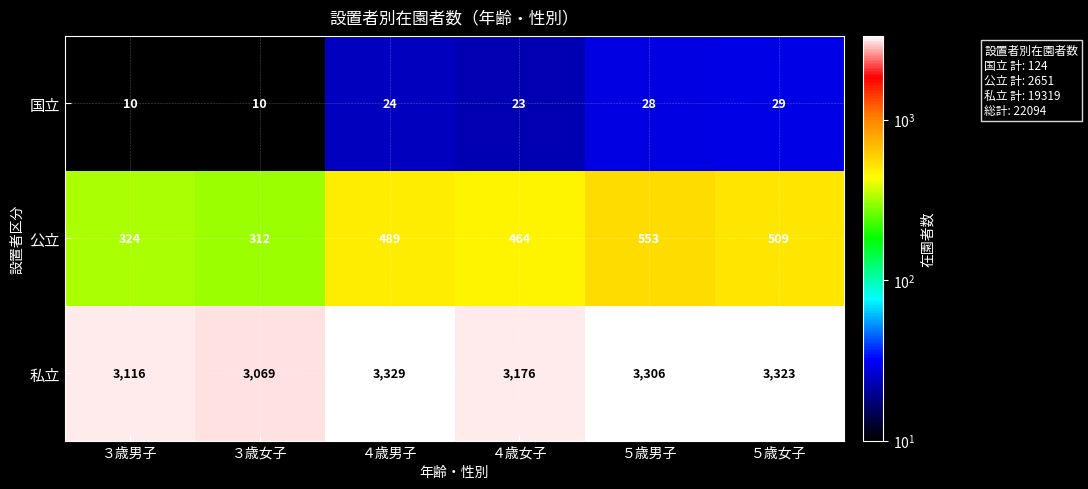

List the series in order of their peak value, lowest first.

国立, 公立, 私立